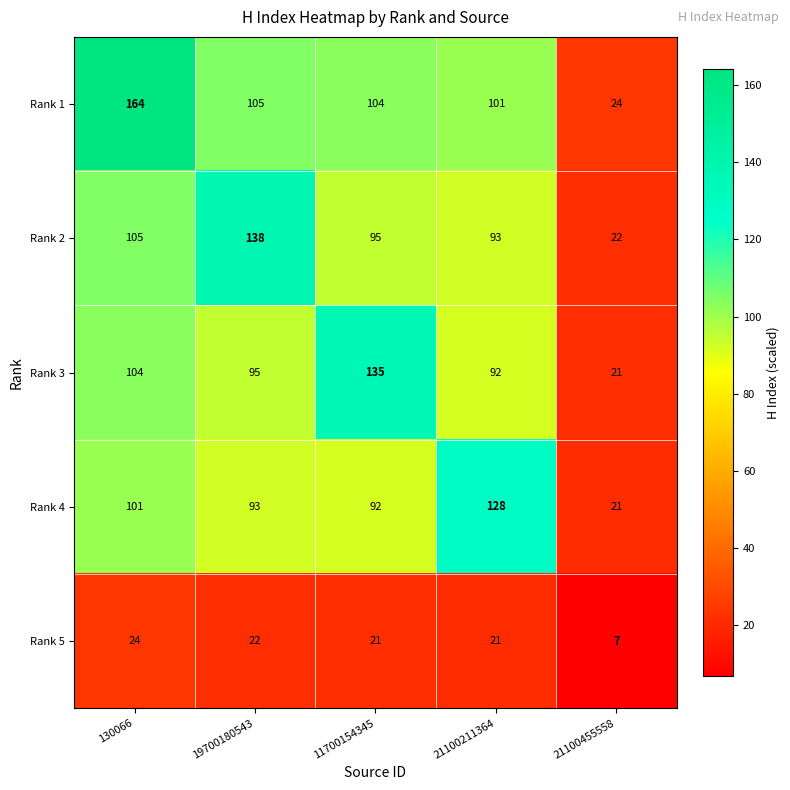

Count the number of categories in the chart.

5